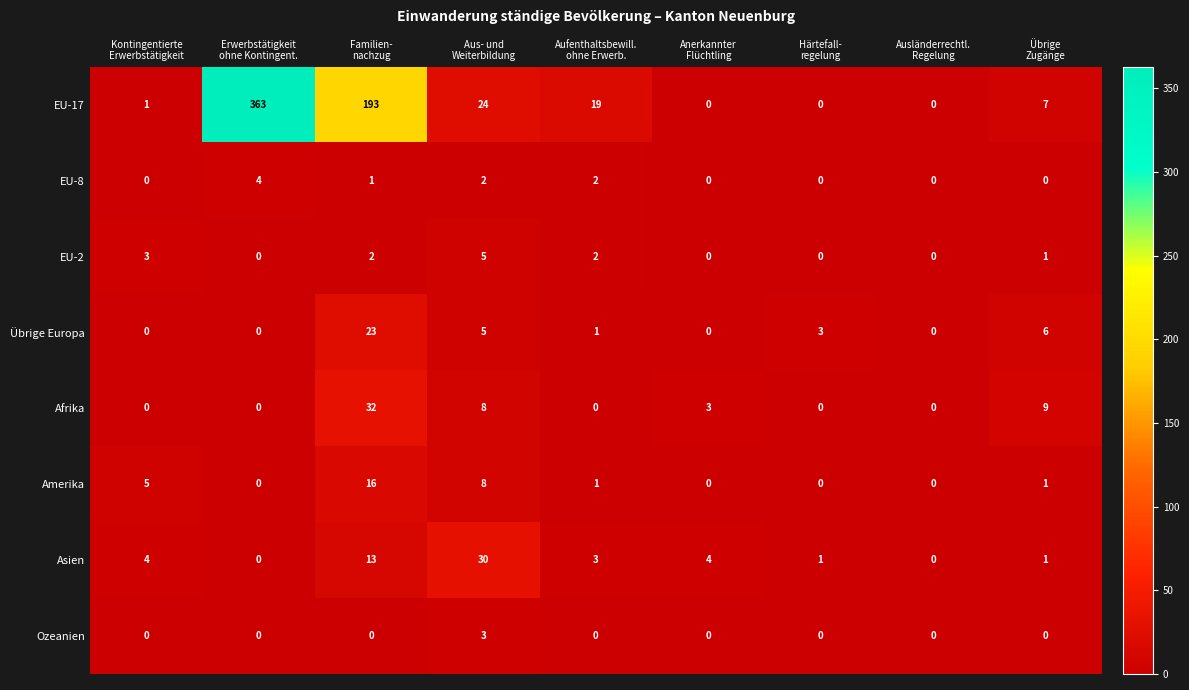

What is the difference between the maximum and second lowest values in the Asien series?

30